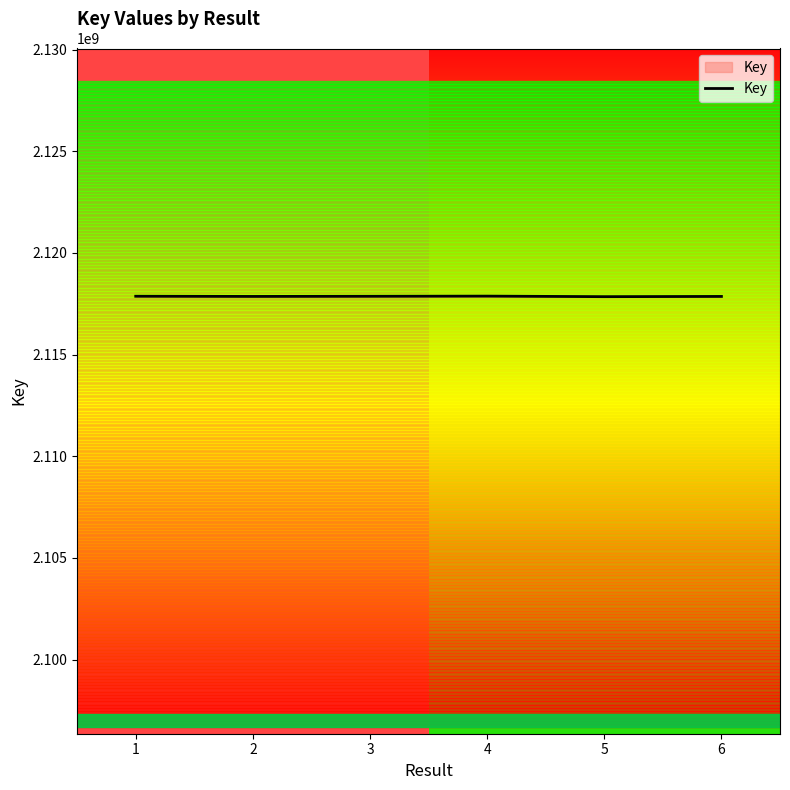

What is the average value?

2117861963